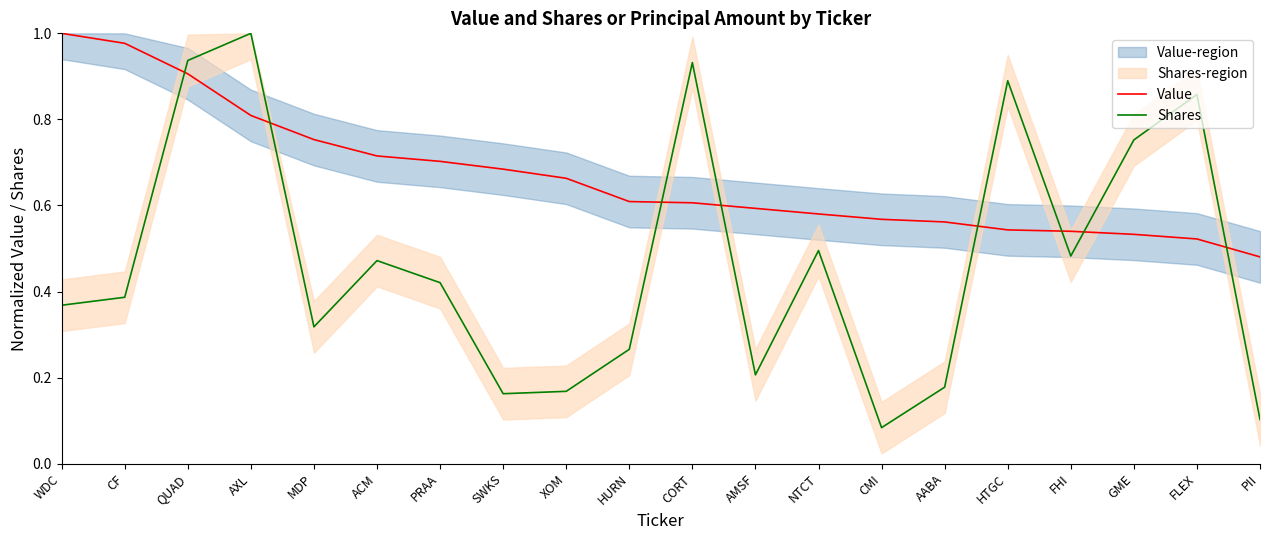

Which series ends up on top after the final intersection of Value and Shares?

Value